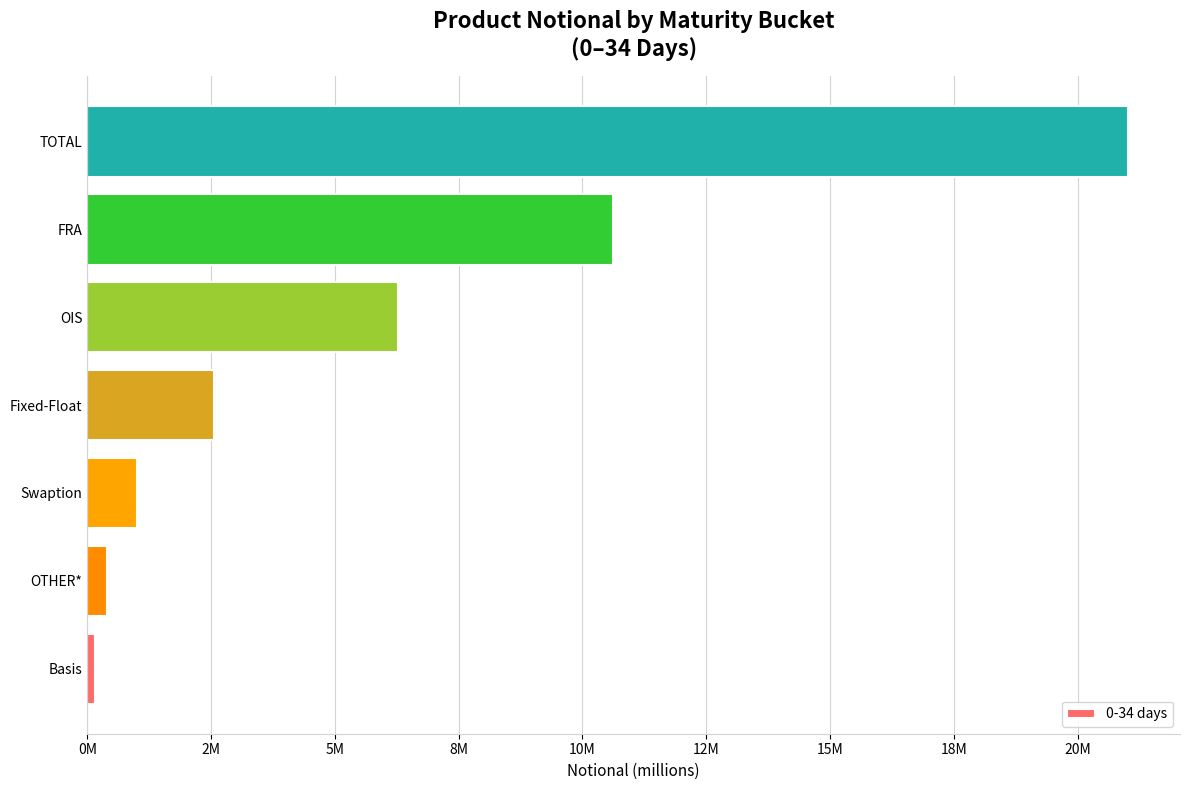

Are the bars horizontal?

Yes